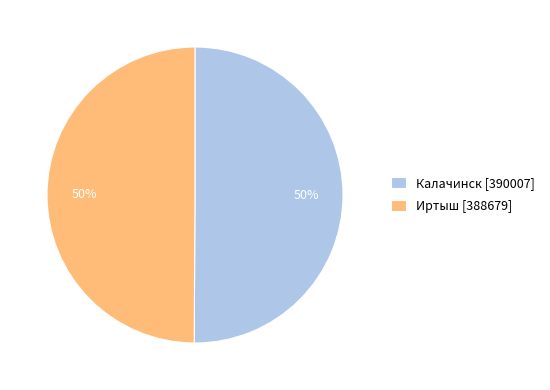

To the nearest percent, what is the combined percentage of Калачинск and Иртыш?

100%